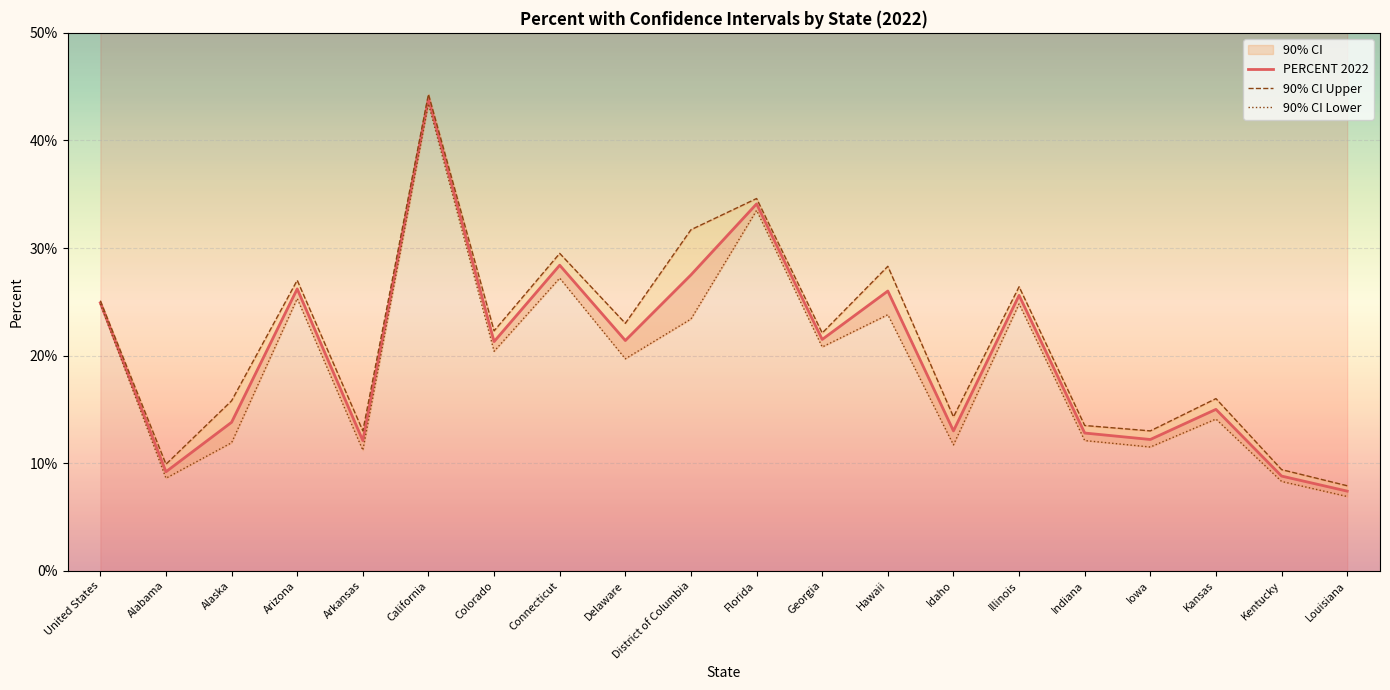

What is the smallest value displayed?

6.9